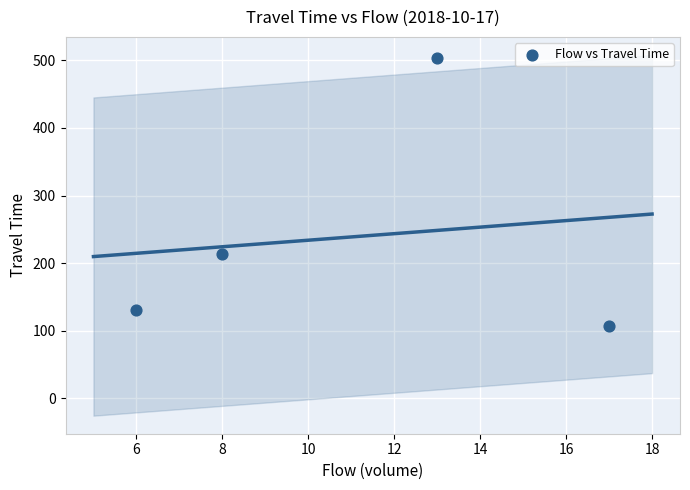

What is the average Y value?

239